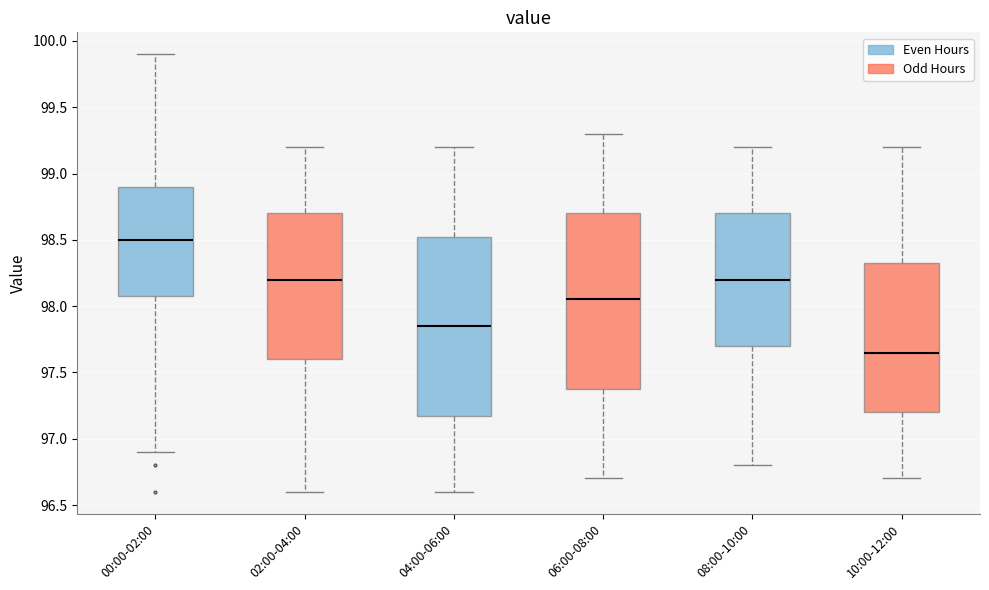

Where does the median line of the box for 02:00-04:00 sit on the y-axis? The values are not printed on the chart, so give them approximately, as read against the axis.

98.20